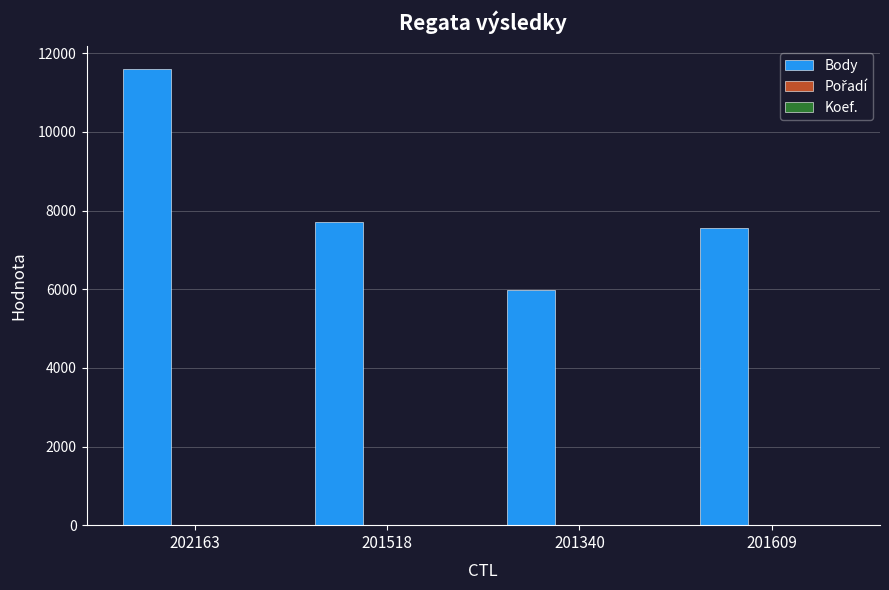

The Body series shows 4177 at 201518. True or false?

False